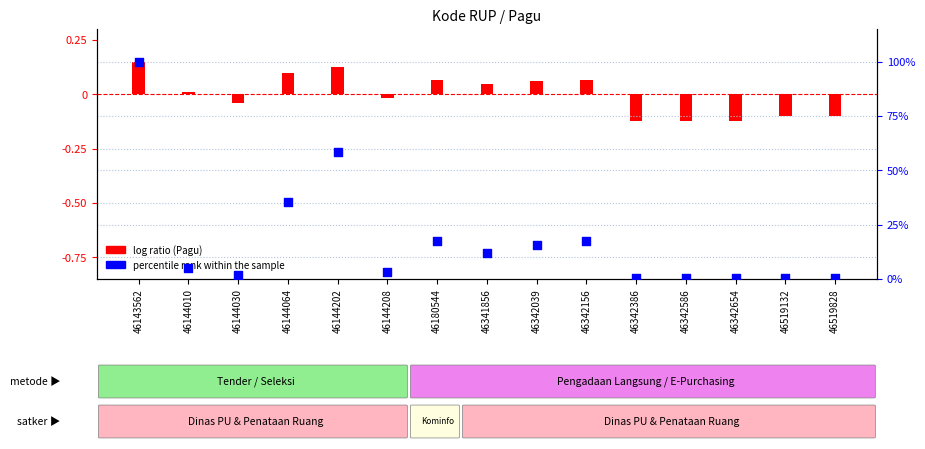

Between 46519828 and 46519132, which is larger?

46519828